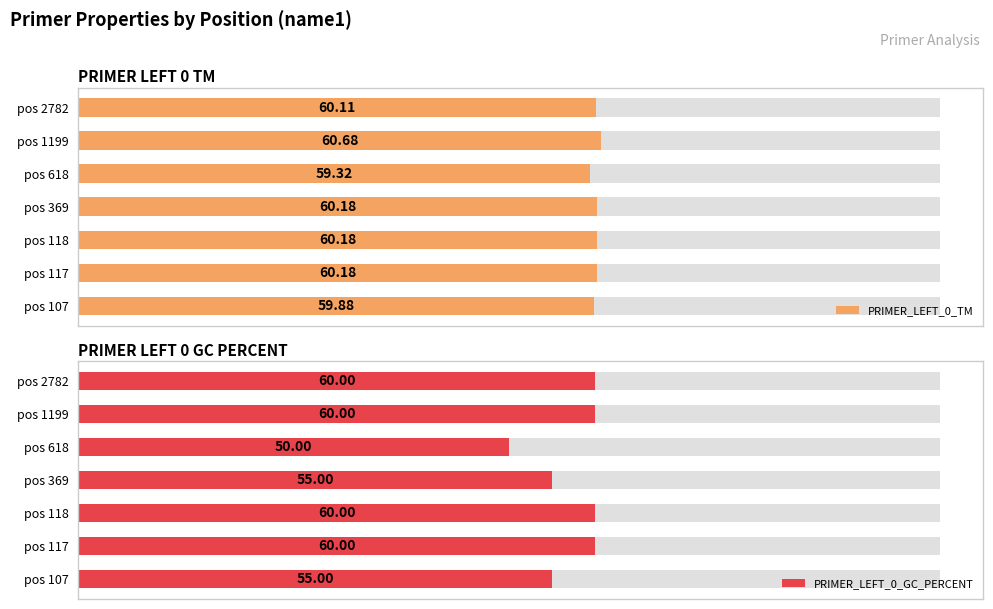

How many data points in PRIMER_LEFT_0_TM are above 60?

5